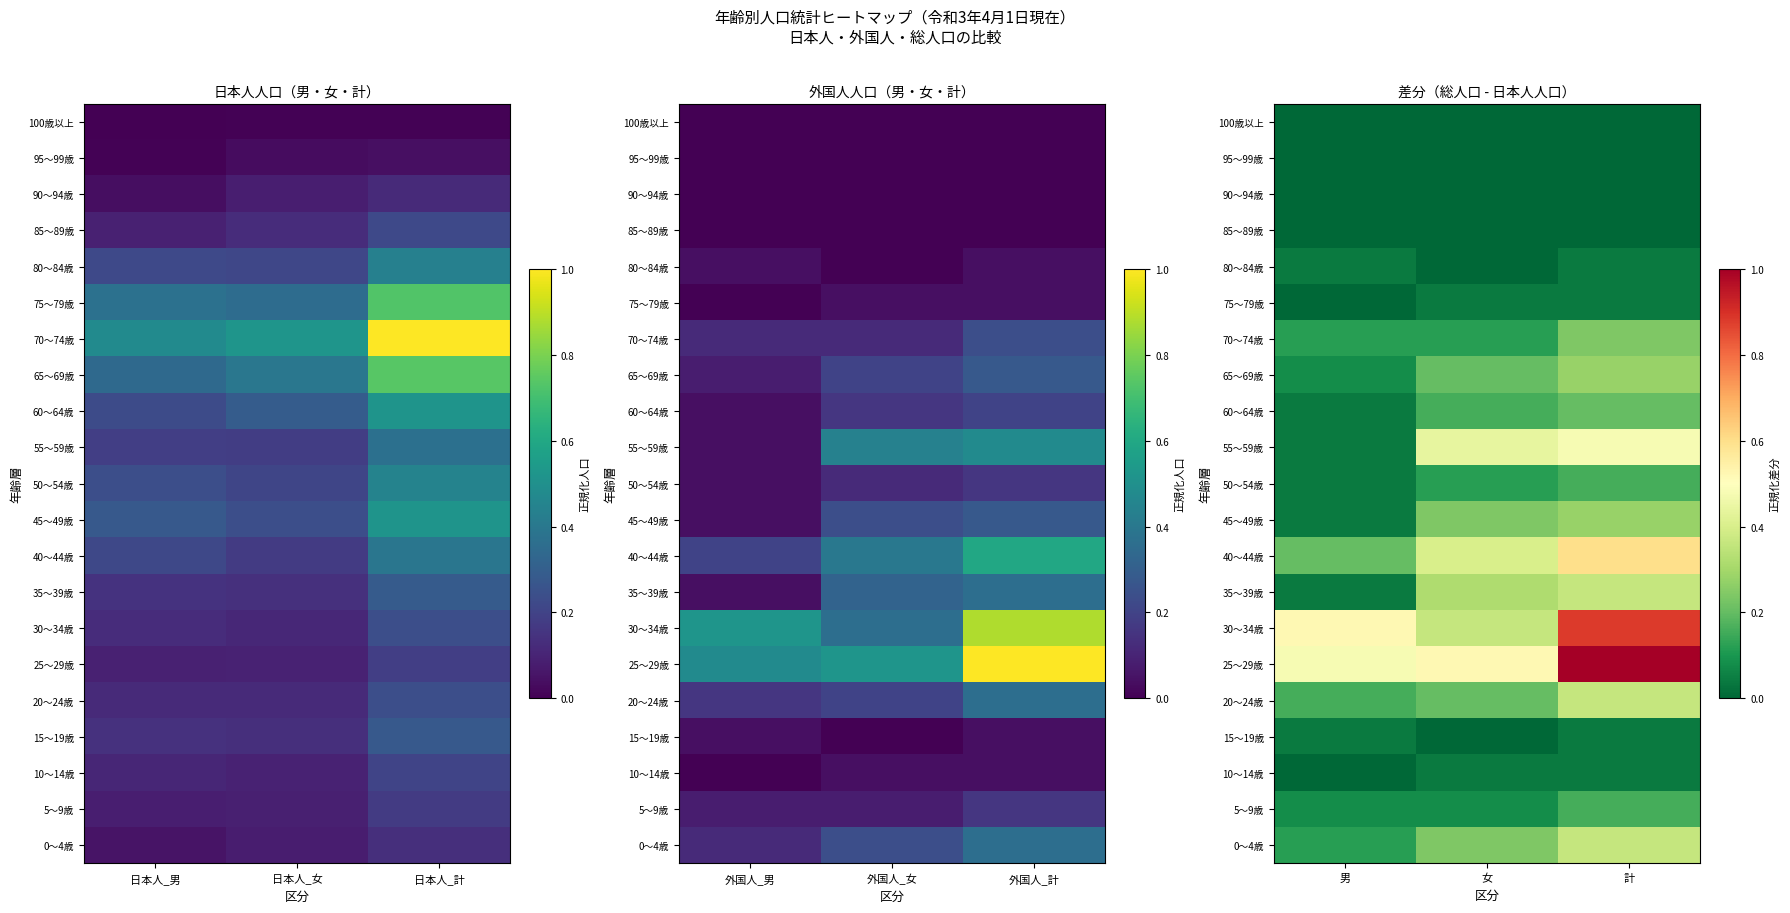

Rank the categories by 50～54歳 value from highest to lowest.

計, 女, 男